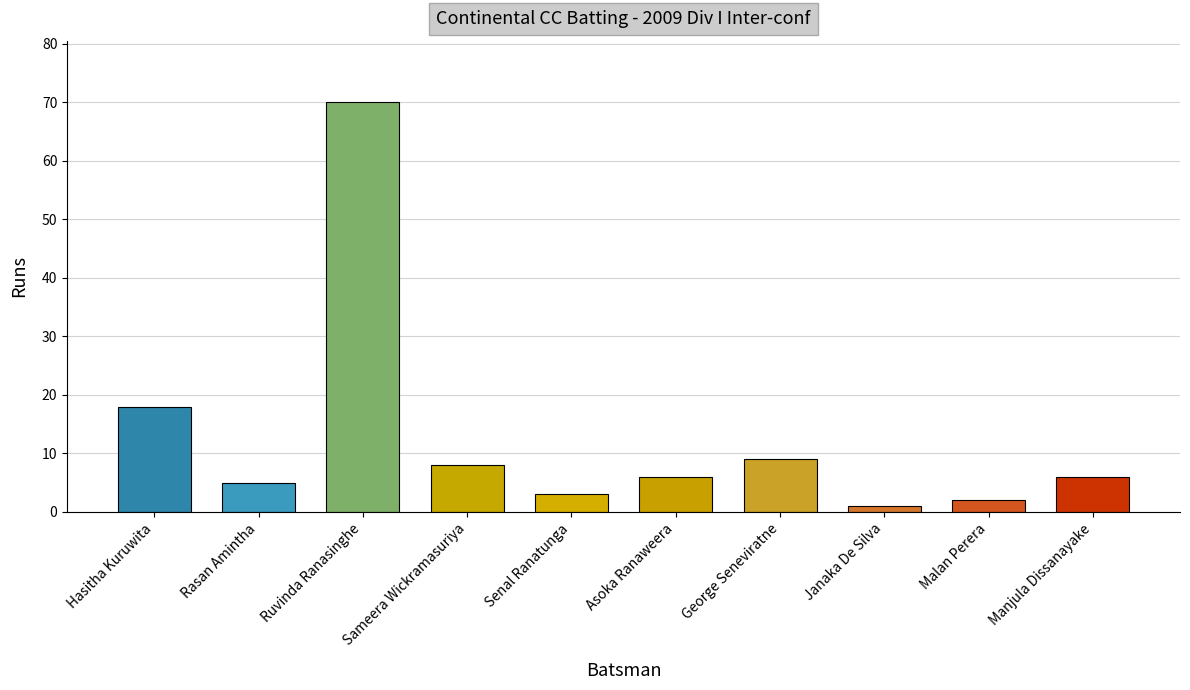

What is the difference between the second highest and minimum values?

17